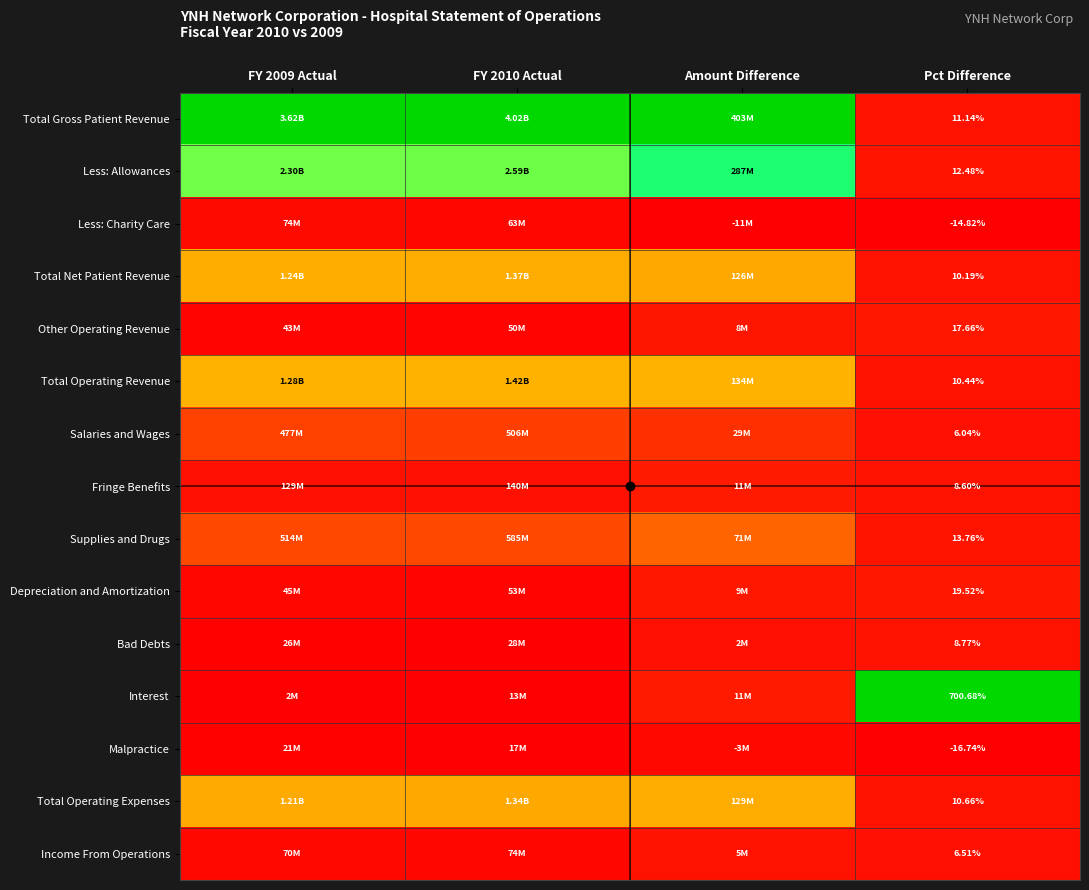

True or false: Less: Charity Care has a value of 0.0 at FY 2010 Actual.

False